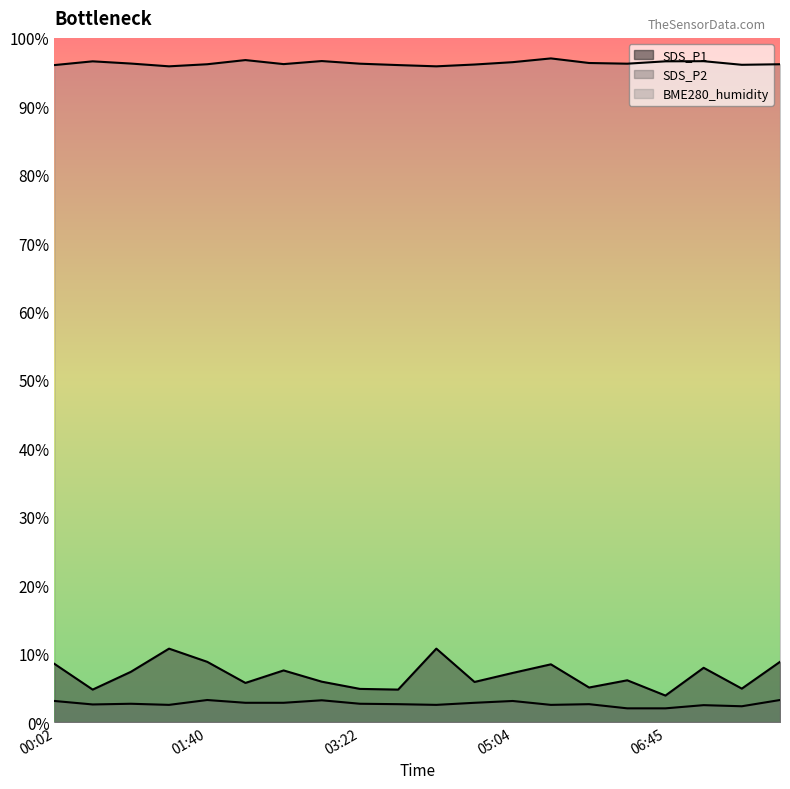

What is the lowest value of the SDS_P1 series?

3.9